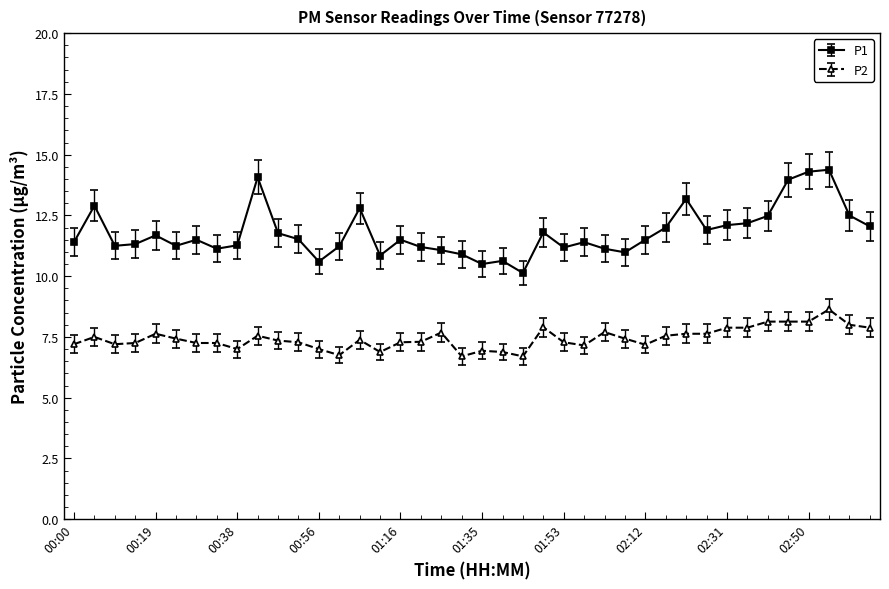

Rank the series by their average value, from highest to lowest.

P1, P2